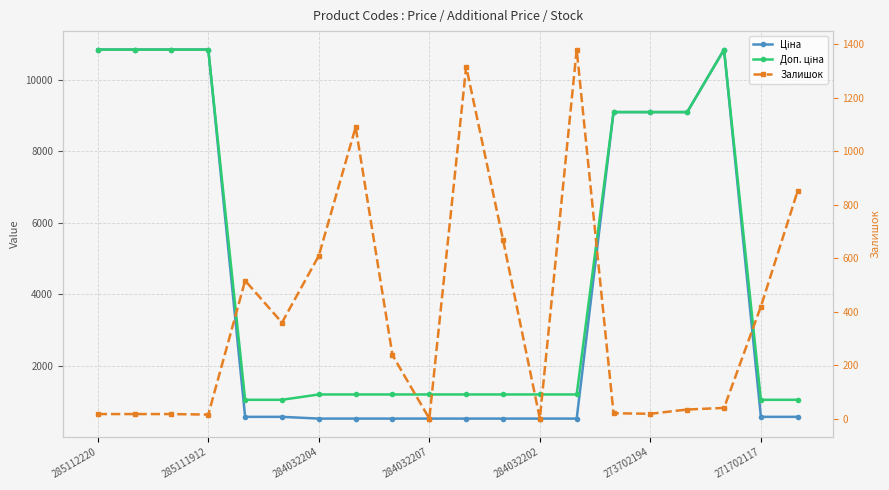

After their last crossing, which series has the higher values: Ціна or Залишок?

Залишок